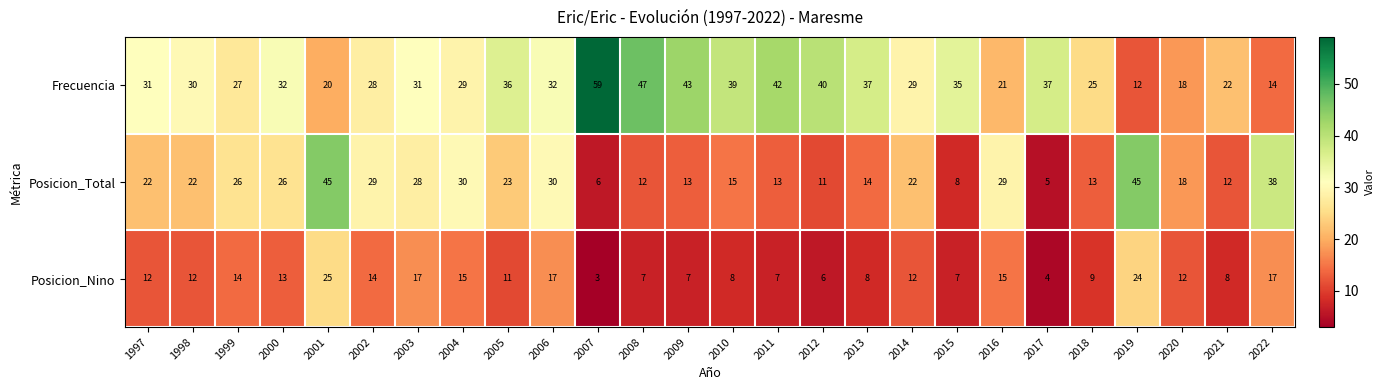

Which series has the widest spread of values?

Frecuencia